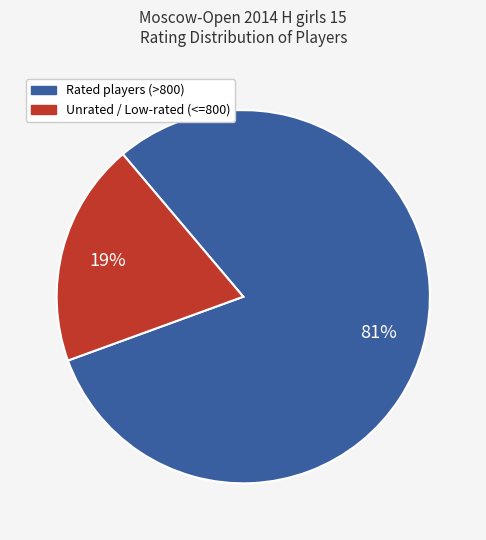

To the nearest percent, what is the average slice percentage?

50%